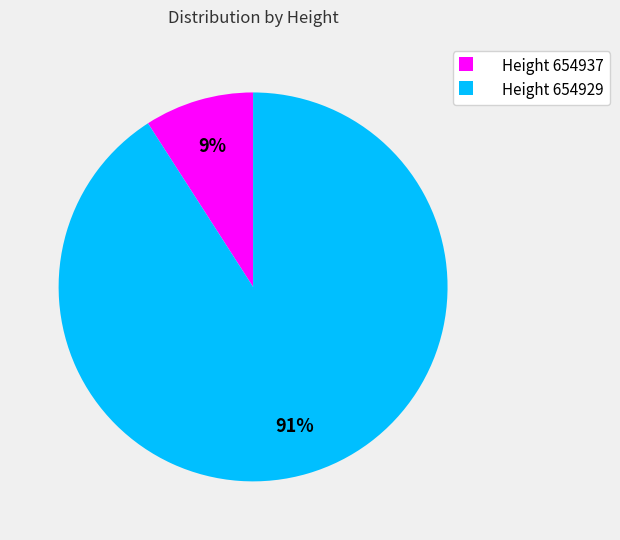

To the nearest percent, what is the average slice percentage?

50%